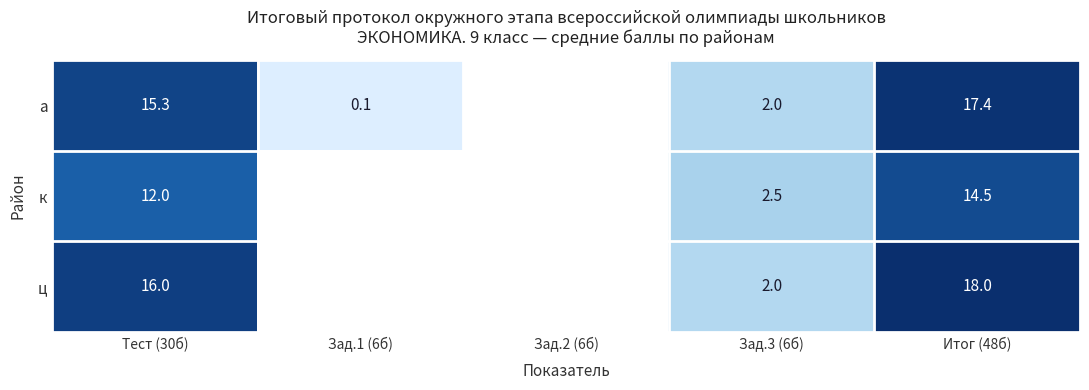

Is it true that а equals 0.1 at Зад.1 (6б)?

True